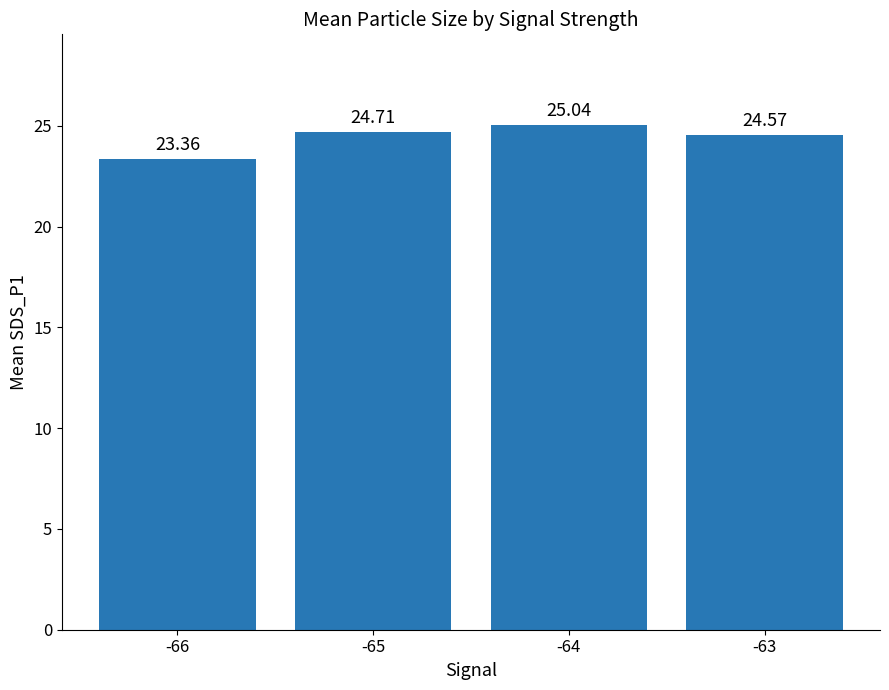

Rank the categories by value from lowest to highest.

-66, -63, -65, -64